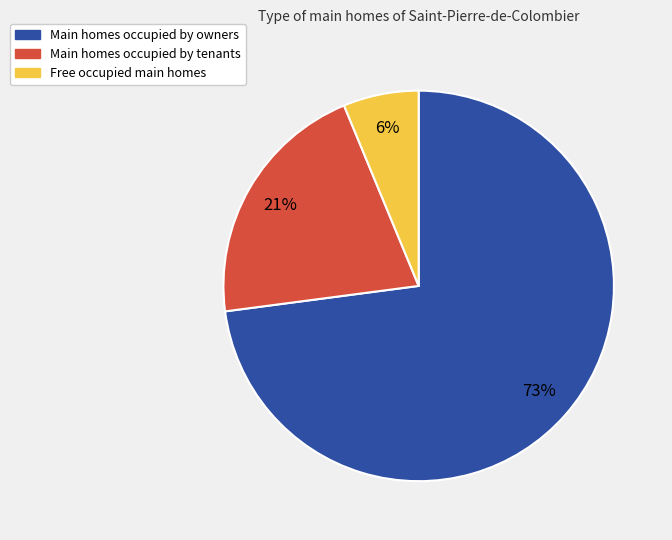

Is there any slice that represents more than half of the pie?

Yes